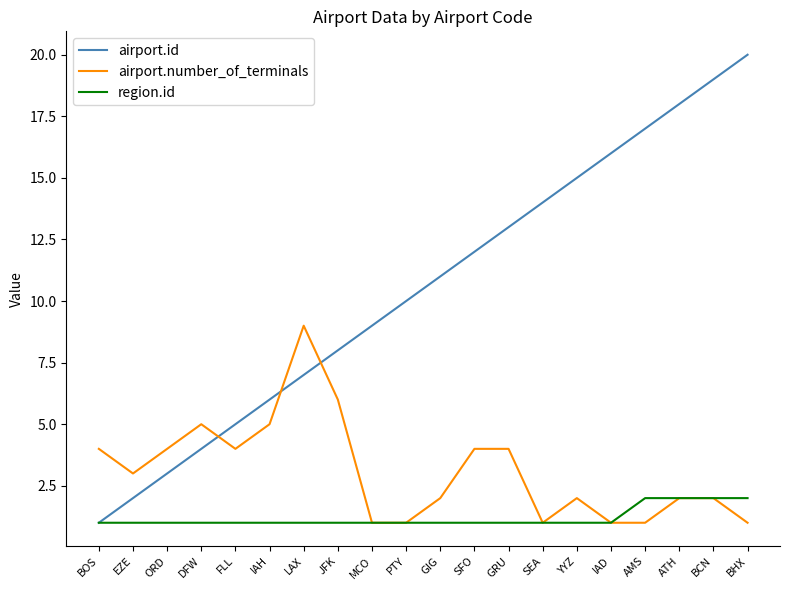

How many lines are shown in the chart?

3